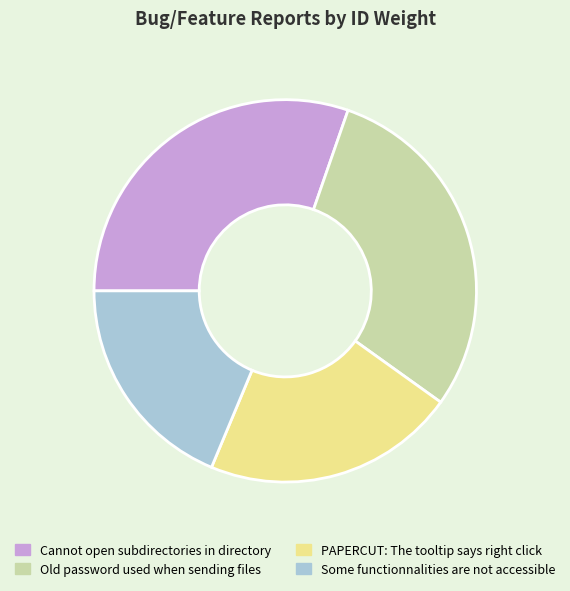

Is there a majority slice in this chart?

No